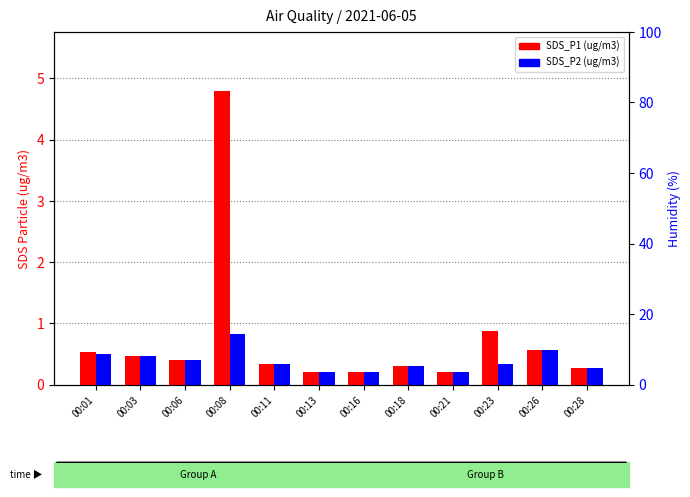

Is the value of SDS_P1 at 00:08 greater than the value of SDS_P2 at 00:16?

Yes